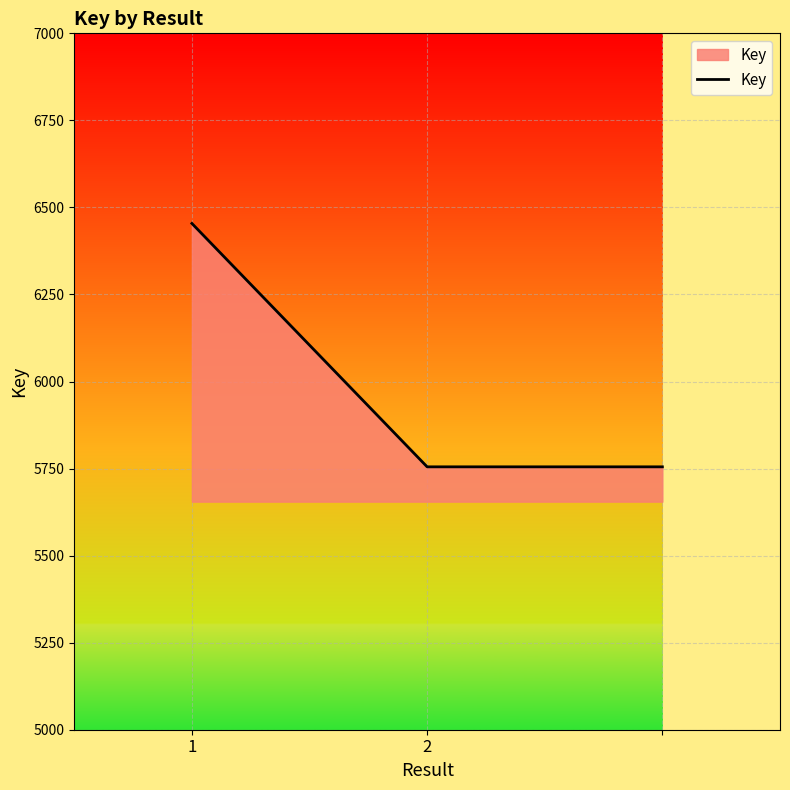

Reading left to right, list all the values displayed in this chart.

6454	5755	5755